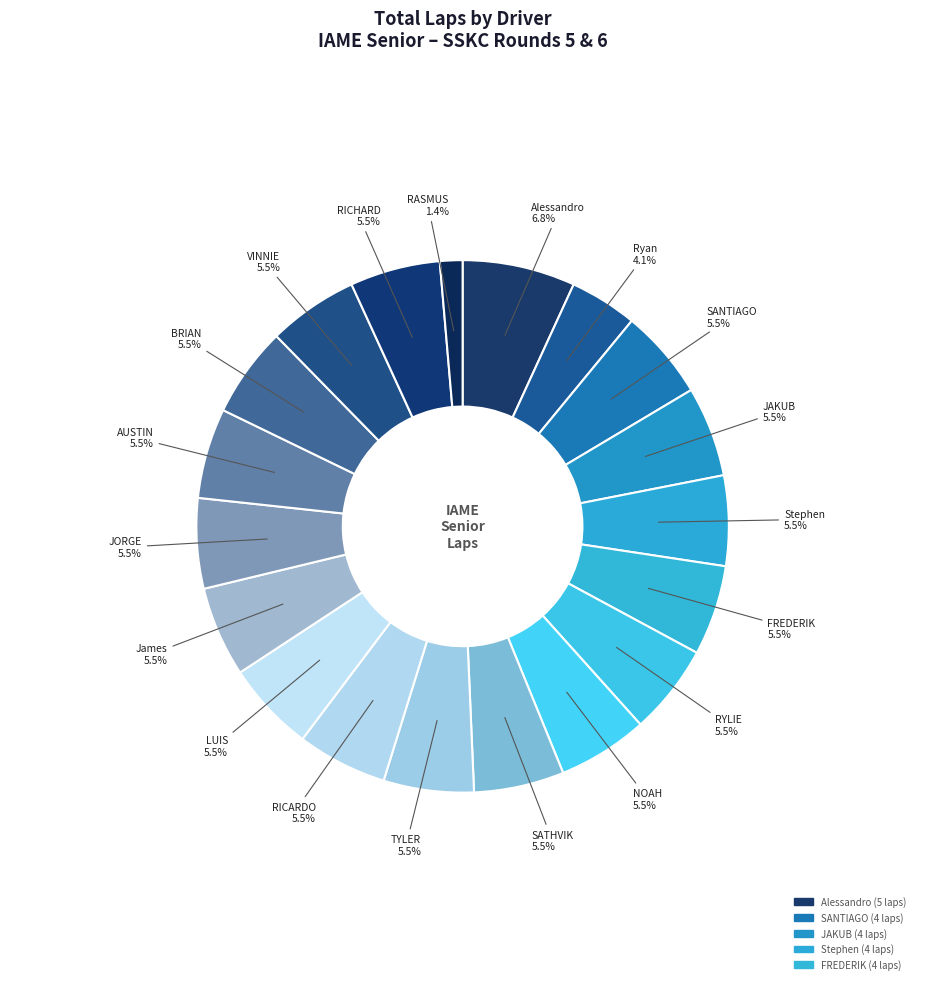

Count the number of slices in the pie.

19